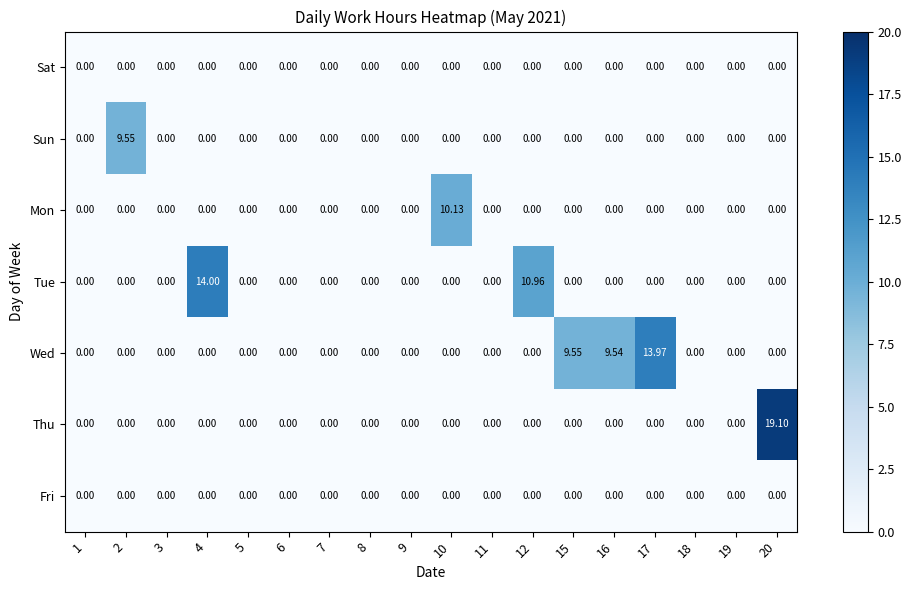

Which series has the largest total across all categories?

Wed